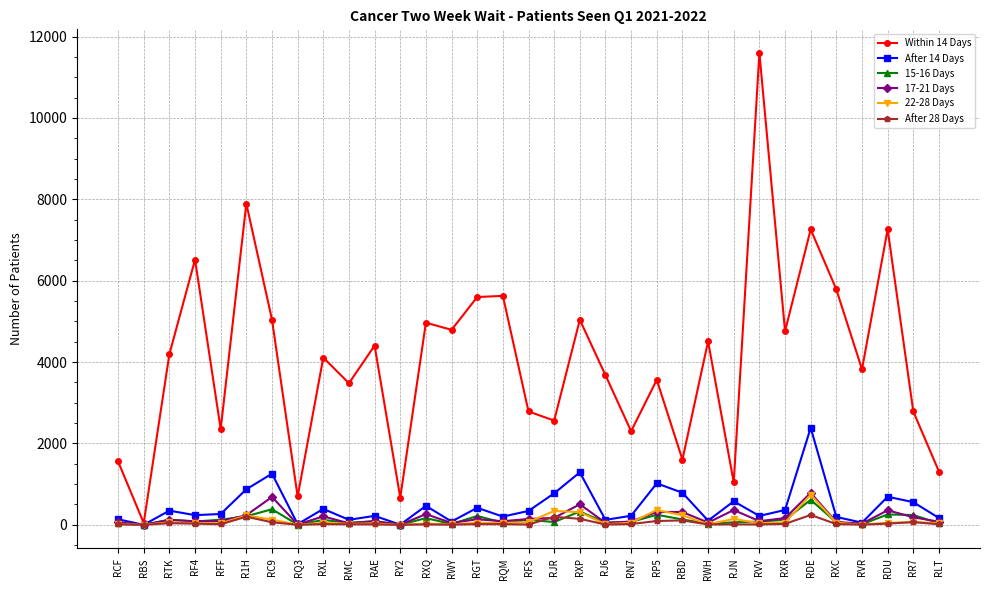

Where does the After 28 Days series first go above 16?

RTK